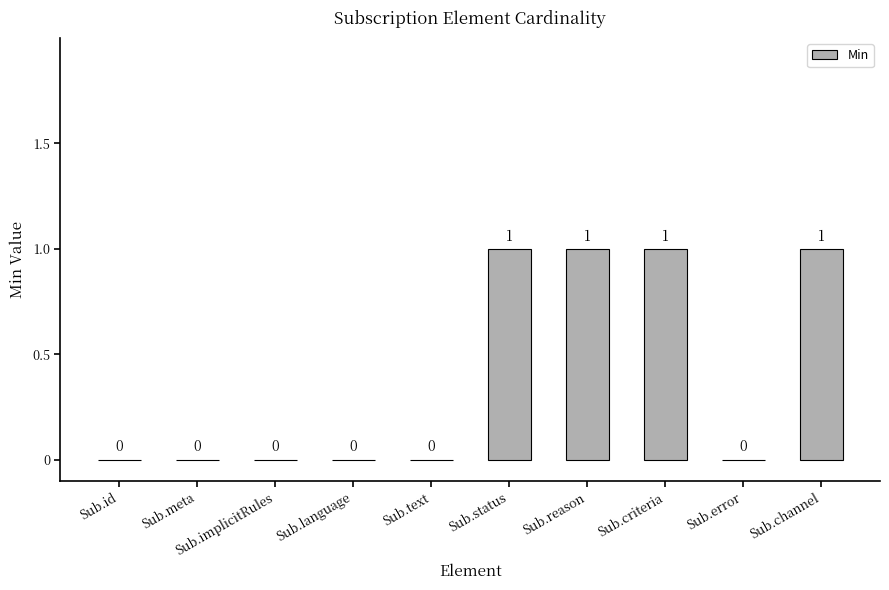

Is it true that the value at Sub.reason is 2?

False